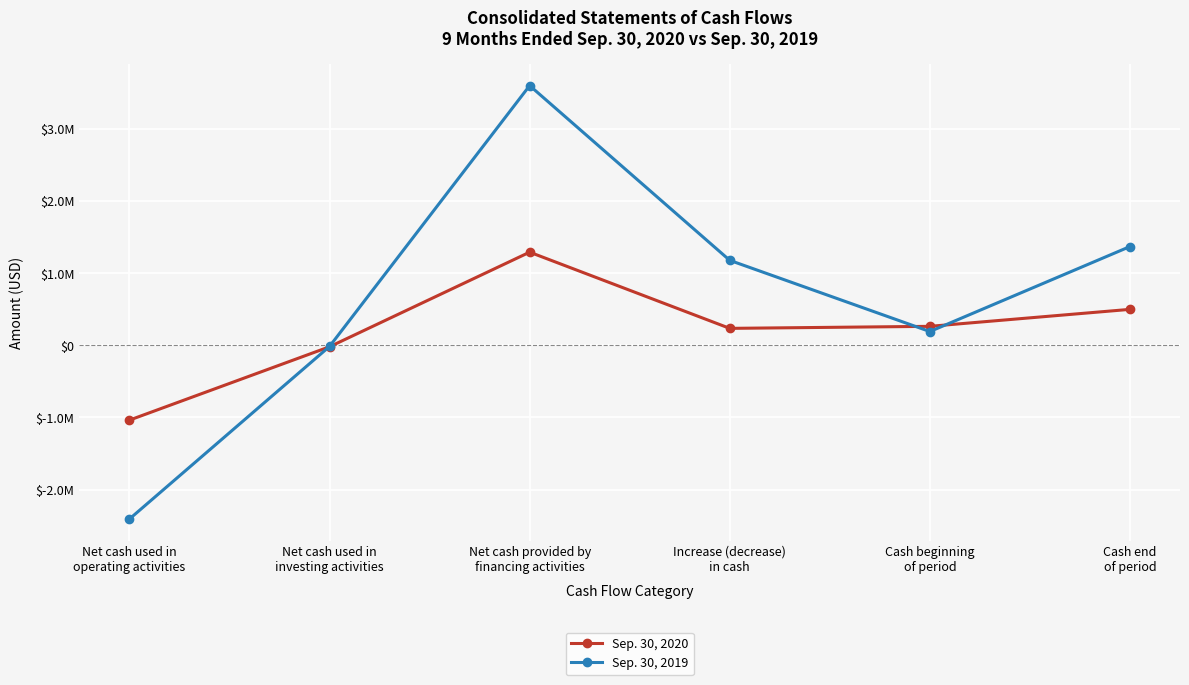

At which label does Sep. 30, 2019 first exceed 1178839?

Net cash provided by
financing activities